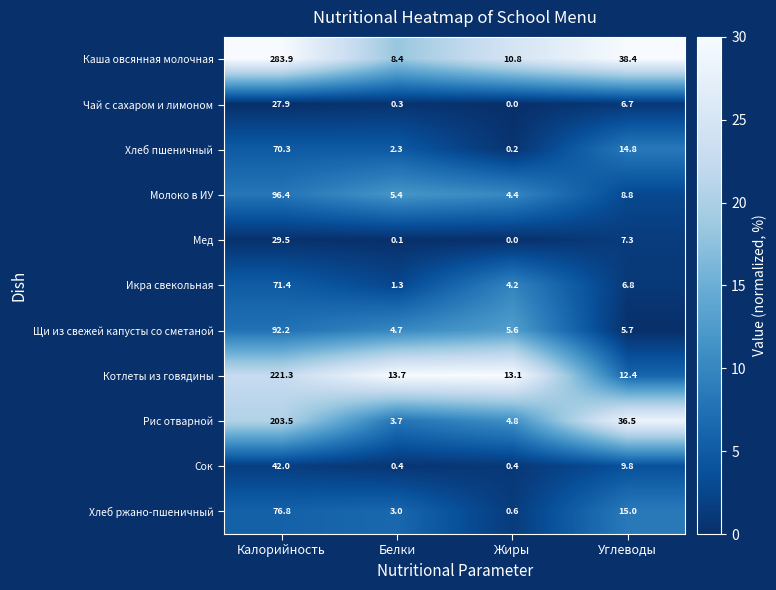

Which series has the largest range (max minus min)?

Каша овсянная молочная